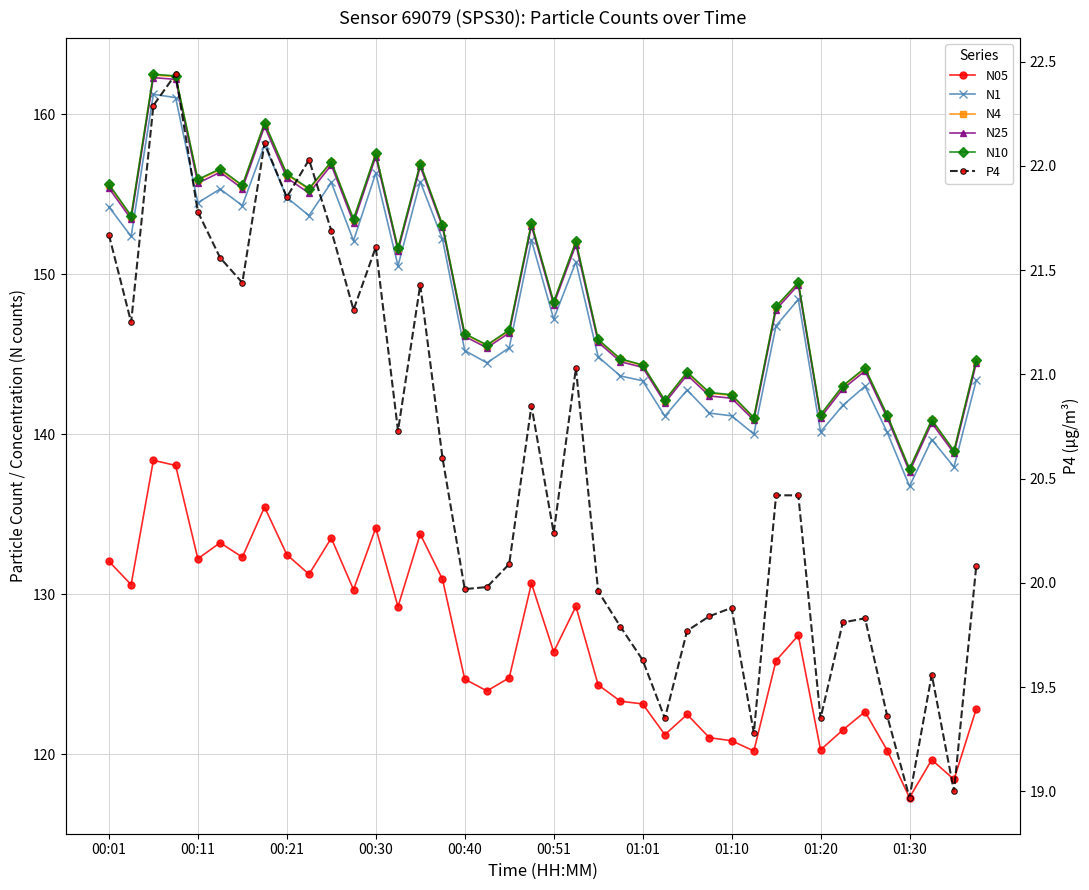

True or false: N25 and N1 intersect in this chart.

False